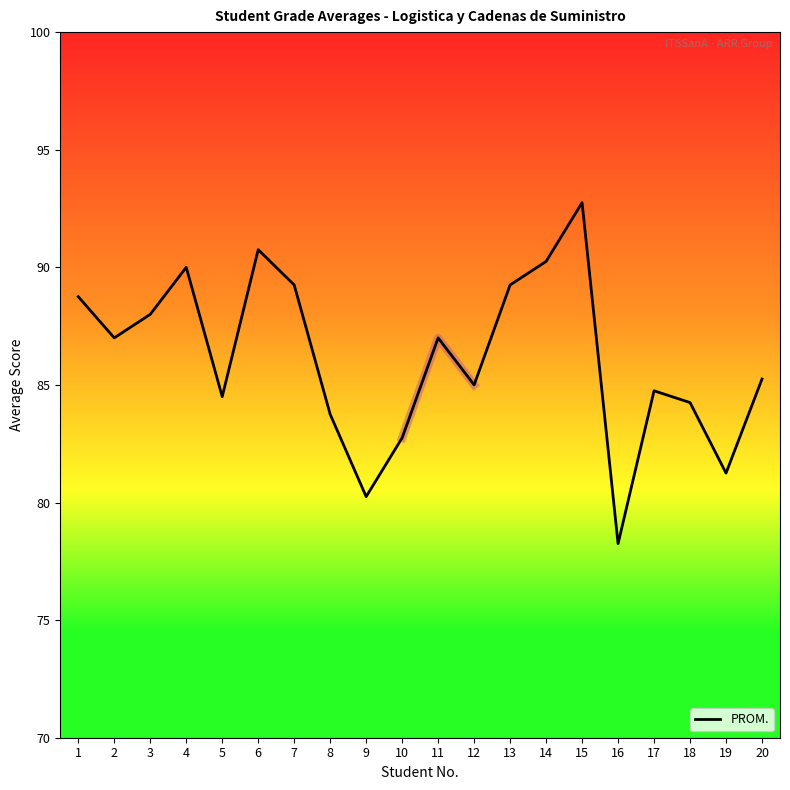

At which category does the data reach its first local valley?

2